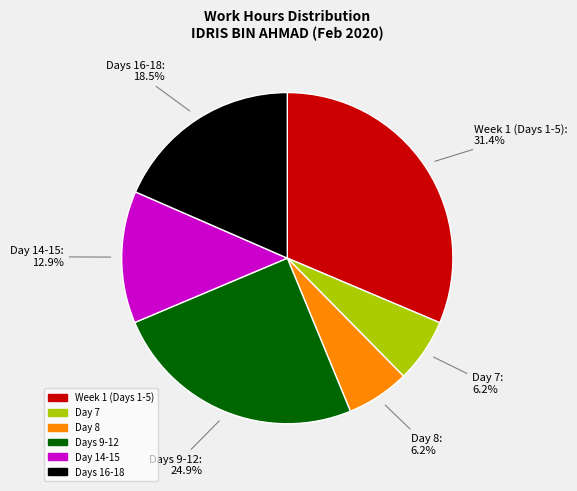

Is there any slice that represents more than half of the pie?

No